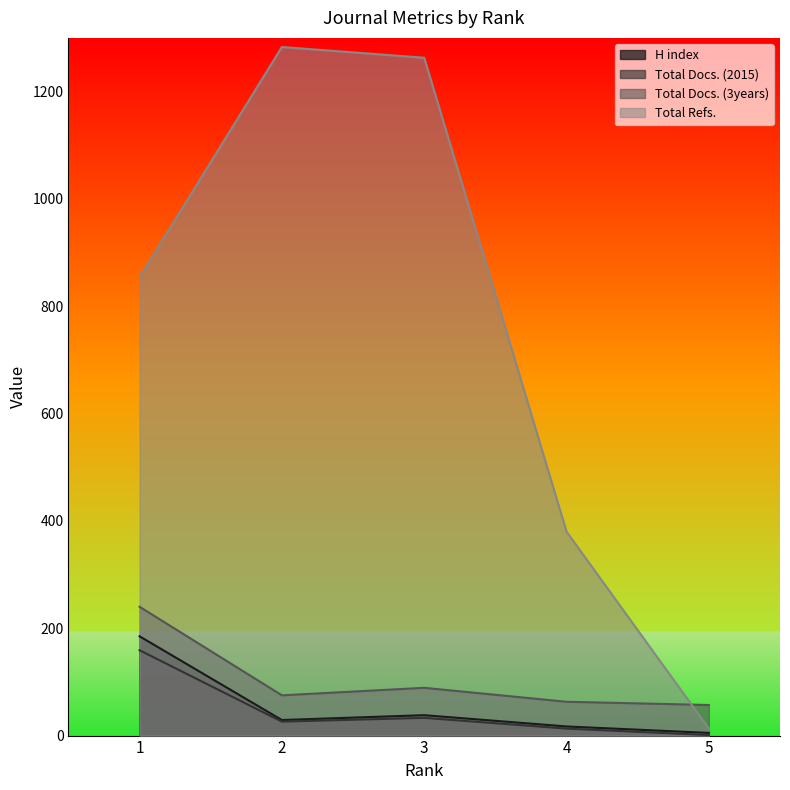

How many series are shown in this chart?

4